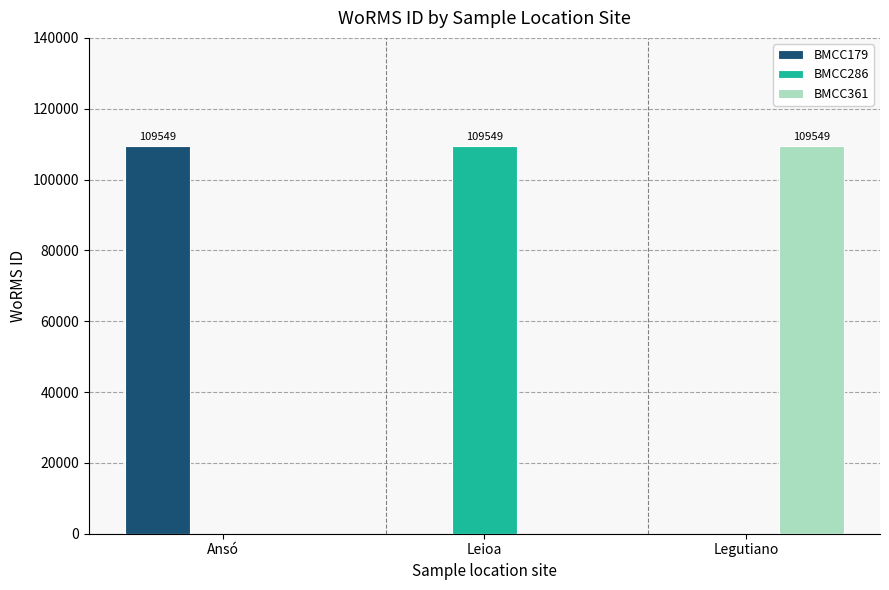

How many data points in BMCC179 are above 0?

1